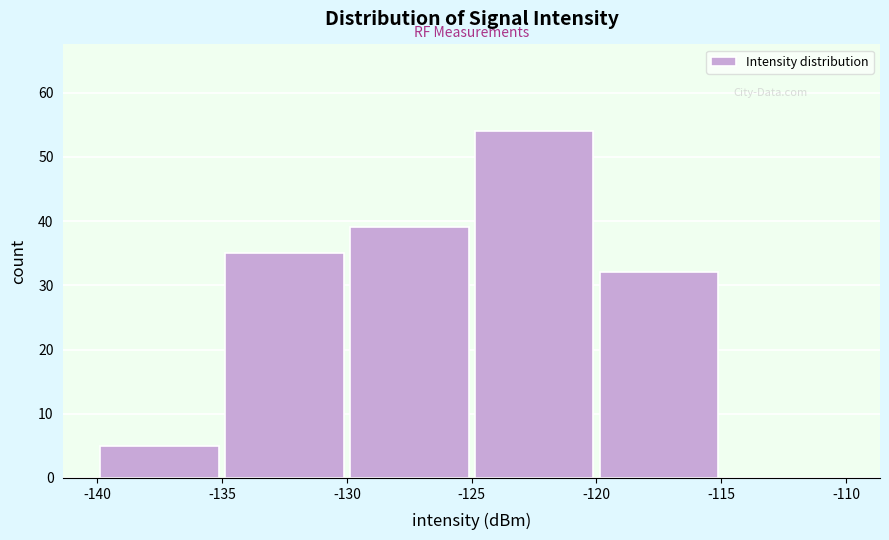

Reading left to right, transcribe this chart: for each bar, give the range it covers on the x-axis and its height. The values are not printed on the chart, so give them approximately, as read against the axis.

-140 to -135: 5
-135 to -130: 35
-130 to -125: 39
-125 to -120: 54
-120 to -115: 32
-115 to -110: 0